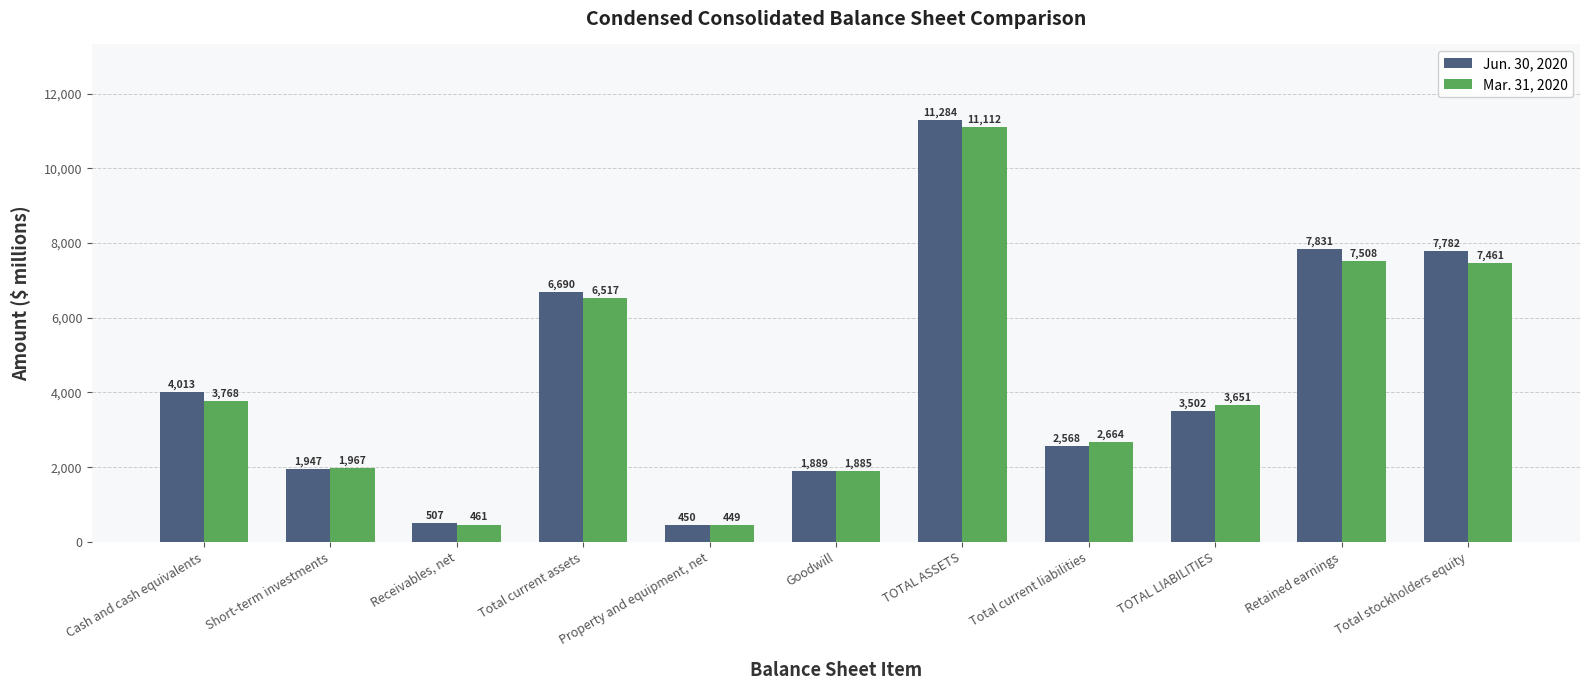

At which label is Jun. 30, 2020 closest to 5867?

Total current assets